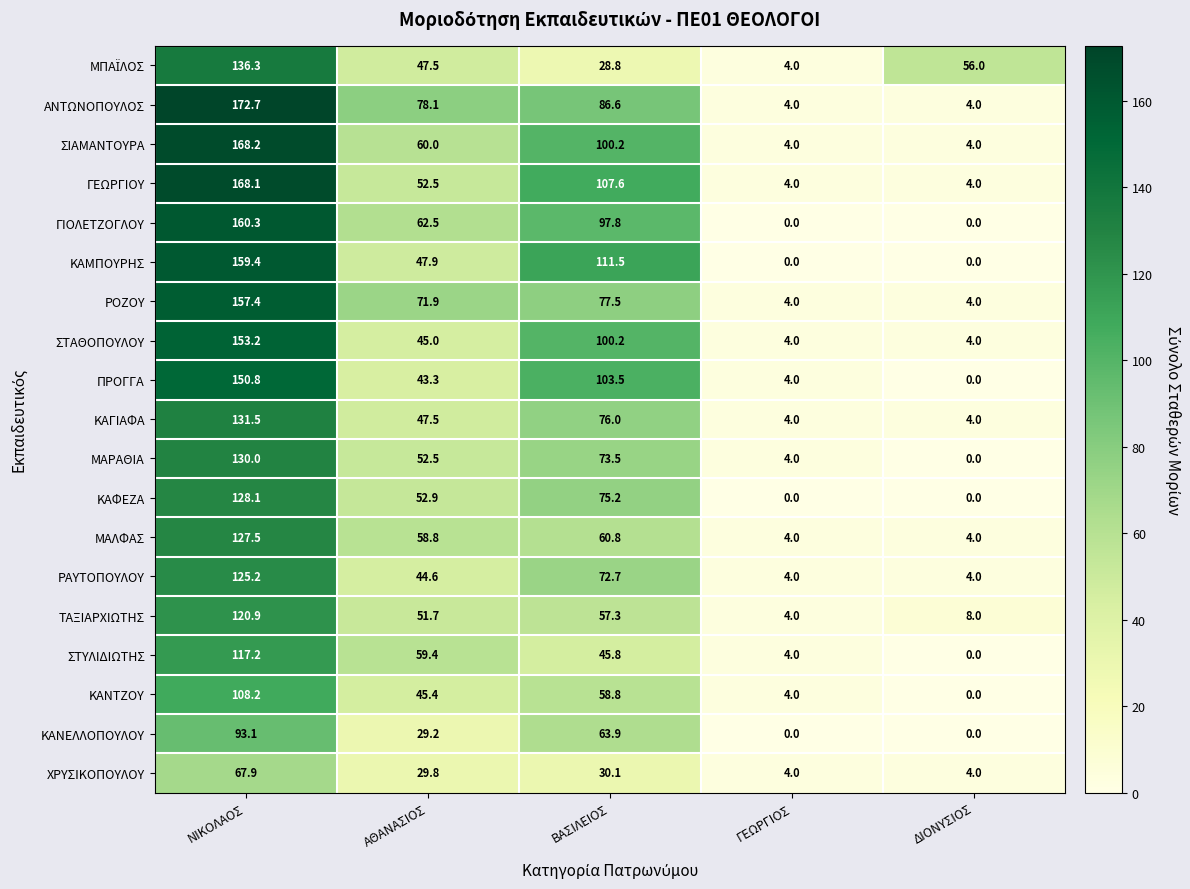

The ΑΝΤΩΝΟΠΟΥΛΟΣ series shows 120.9 at ΑΘΑΝΑΣΙΟΣ. True or false?

False